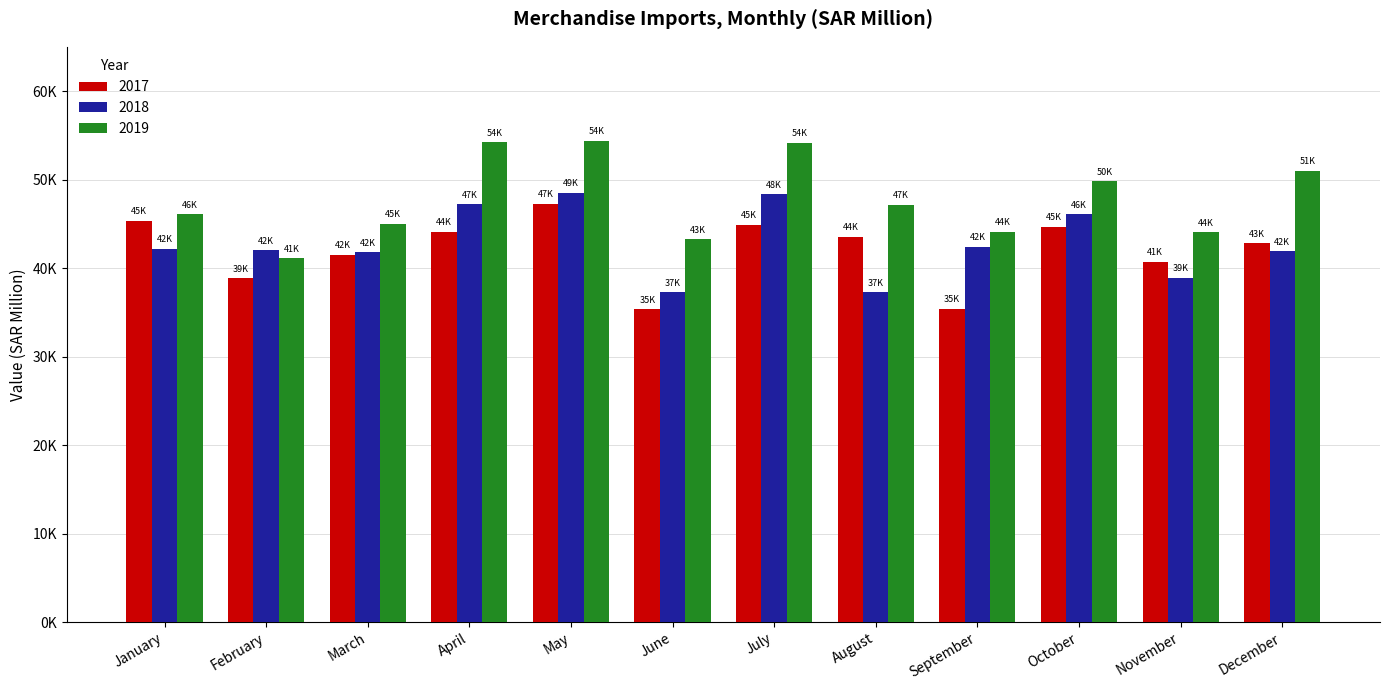

Are the bars horizontal?

No